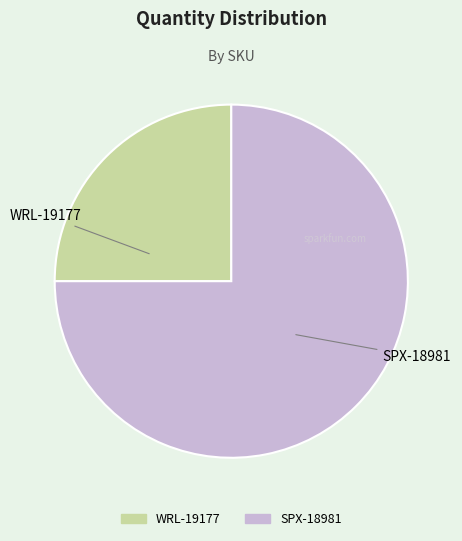

What is the ratio of the value at SPX-18981 to the value at WRL-19177?

3.0